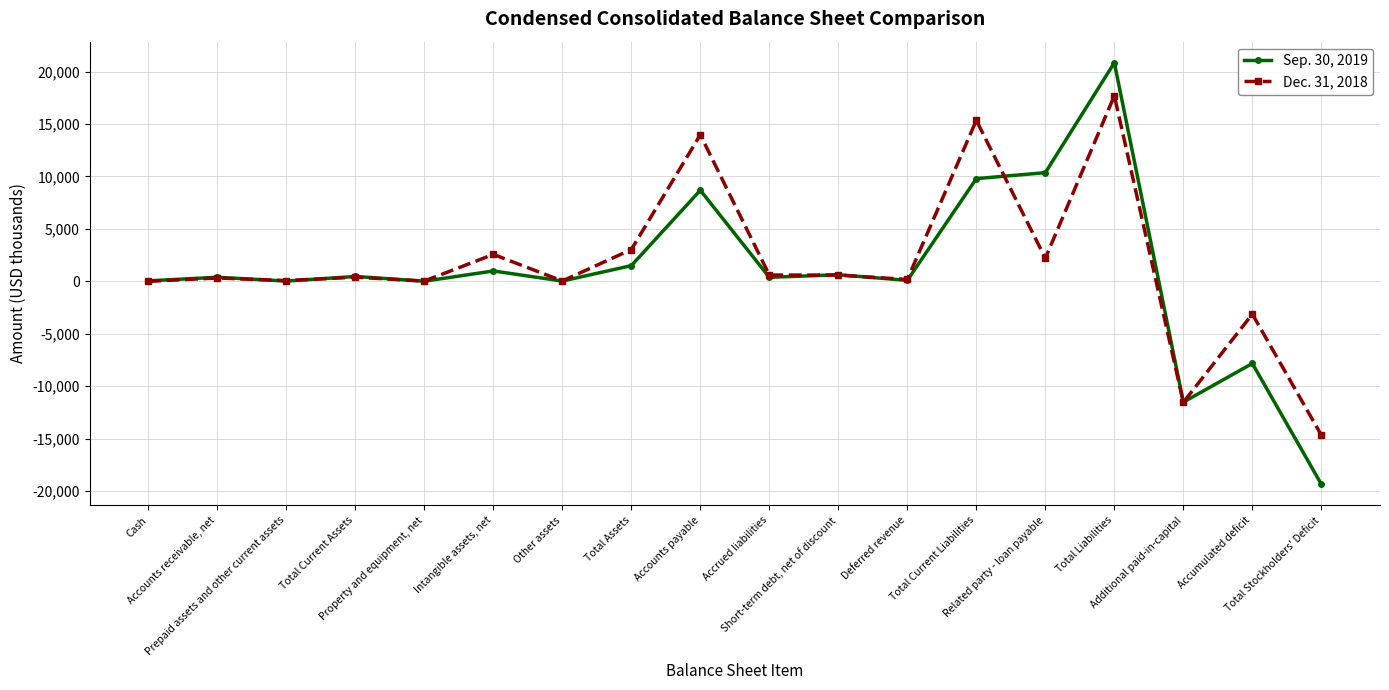

Rank the categories by Dec. 31, 2018 value from lowest to highest.

Total Stockholders' Deficit, Additional paid-in-capital, Accumulated deficit, Cash, Property and equipment, net, Other assets, Prepaid assets and other current assets, Deferred revenue, Accounts receivable, net, Total Current Assets, Short-term debt, net of discount, Accrued liabilities, Related party - loan payable, Intangible assets, net, Total Assets, Accounts payable, Total Current Liabilities, Total Liabilities